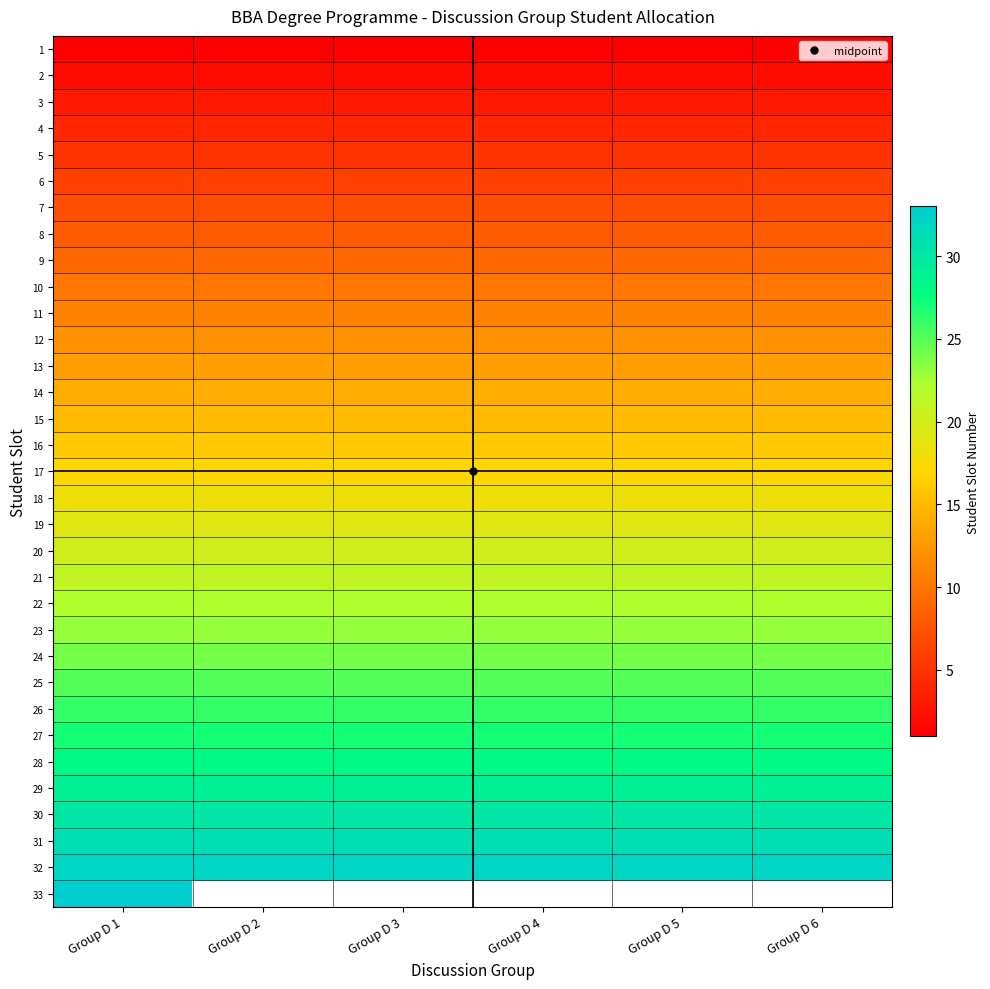

Between Group D 5 and Group D 2, which is larger?

Group D 5